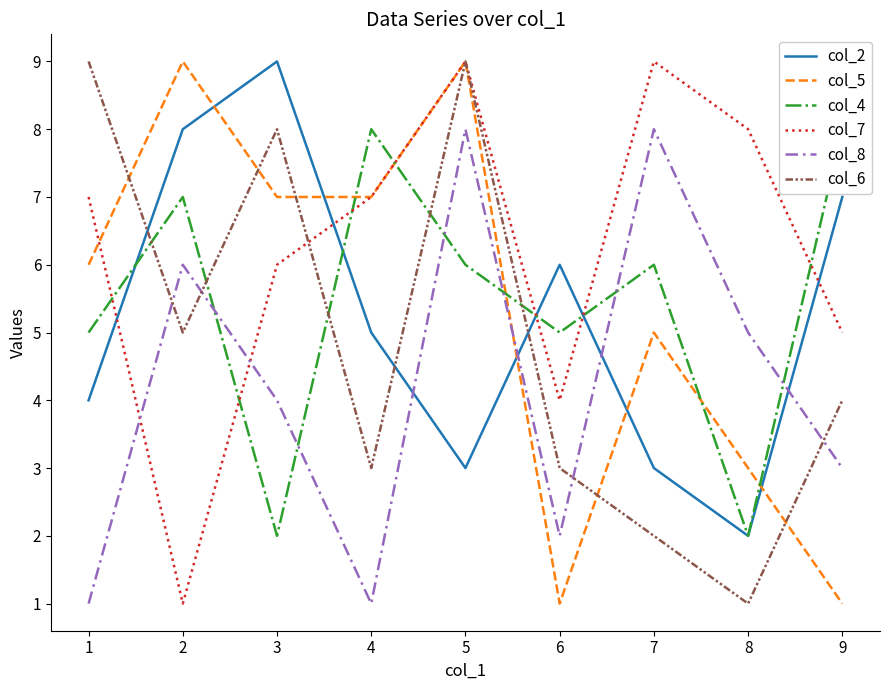

True or false: col_4 and col_6 cross at least once.

True